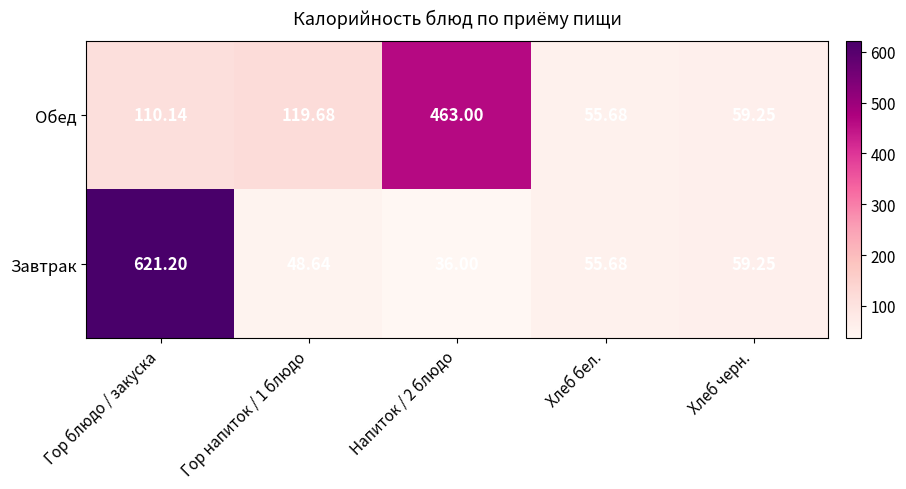

List the series in order of their overall mean, lowest first.

Обед, Завтрак